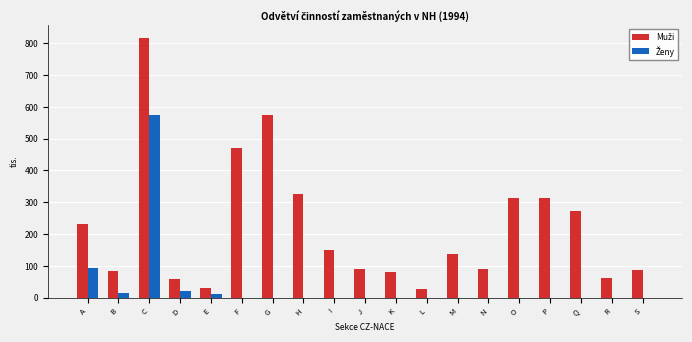

At which category does the chart reach its peak across all series?

C